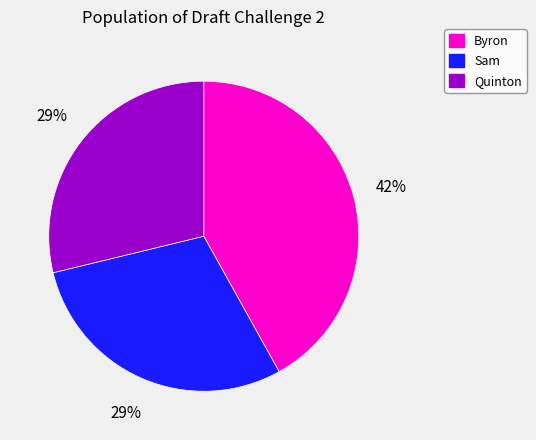

How many slices are in this pie chart?

3